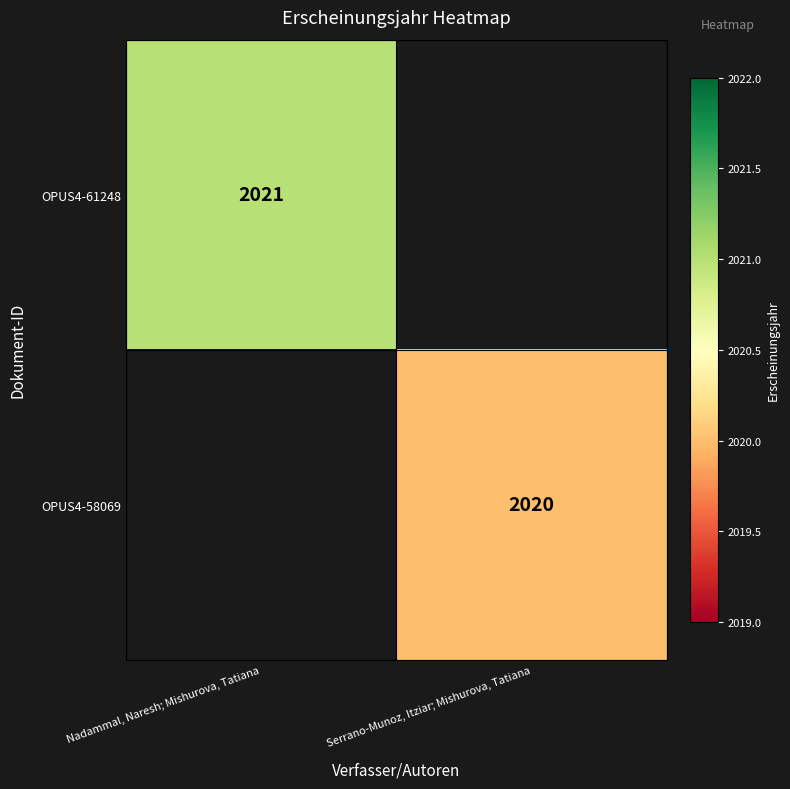

At how many categories does at least one series exceed 2020?

1